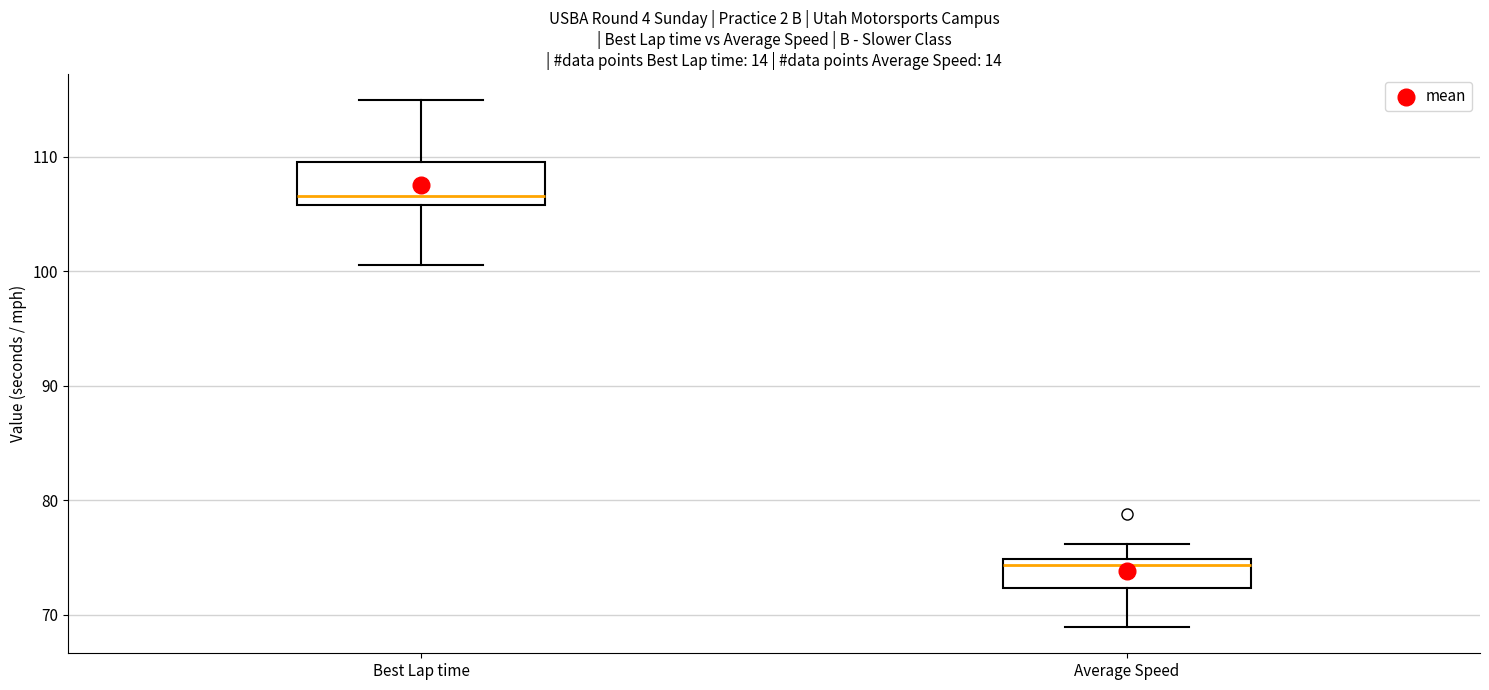

Reading left to right, transcribe this box plot: for each box, give where its median line is, the range the box spans, and where its two whiskers end, as read against the y-axis. The values are not printed on the chart, so give them approximately, as read against the axis.

Best Lap time: median 107, box 106 to 110, whiskers 100 to 115
Average Speed: median 74, box 72 to 75, whiskers 69 to 76